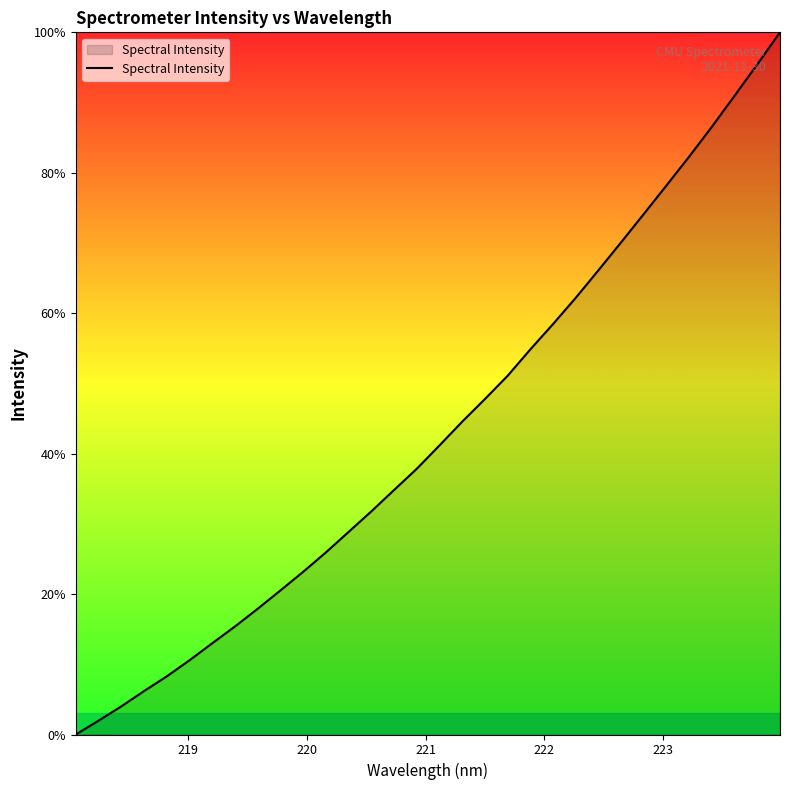

What is the maximum value shown in the chart?

100.0